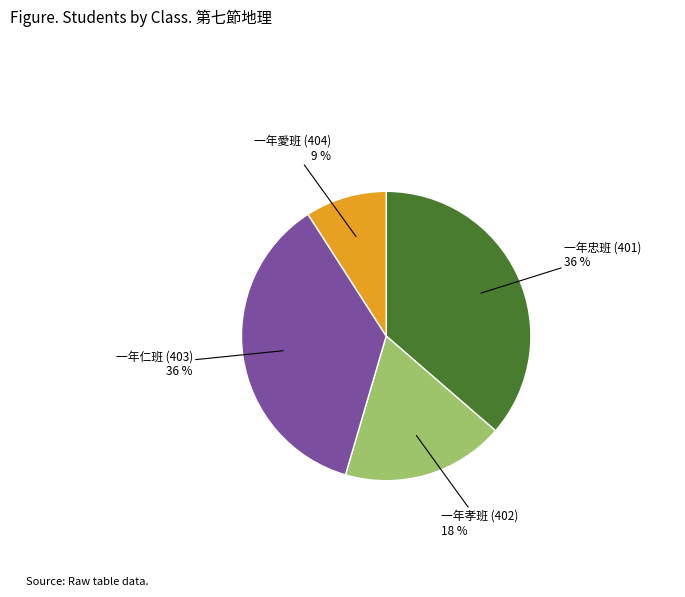

Is there any slice that represents more than half of the pie?

No